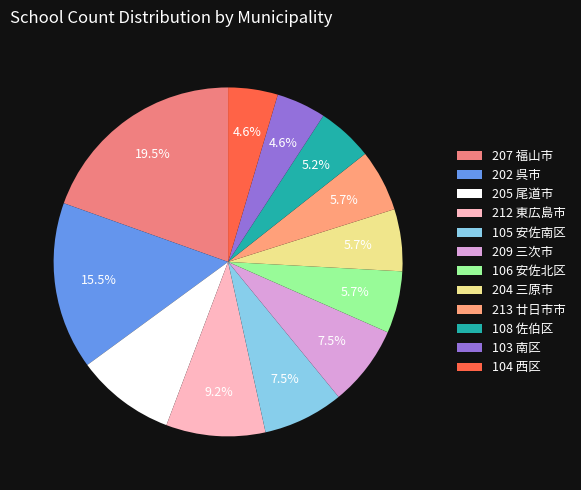

Does 106 安佐北区 represent more than half of the total?

No